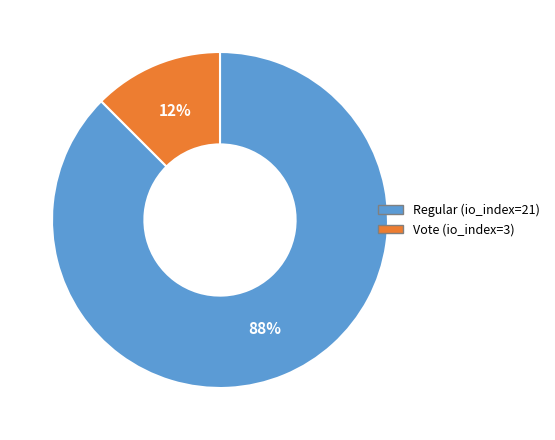

Rank the categories by value from highest to lowest.

Regular (io_index=21), Vote (io_index=3)